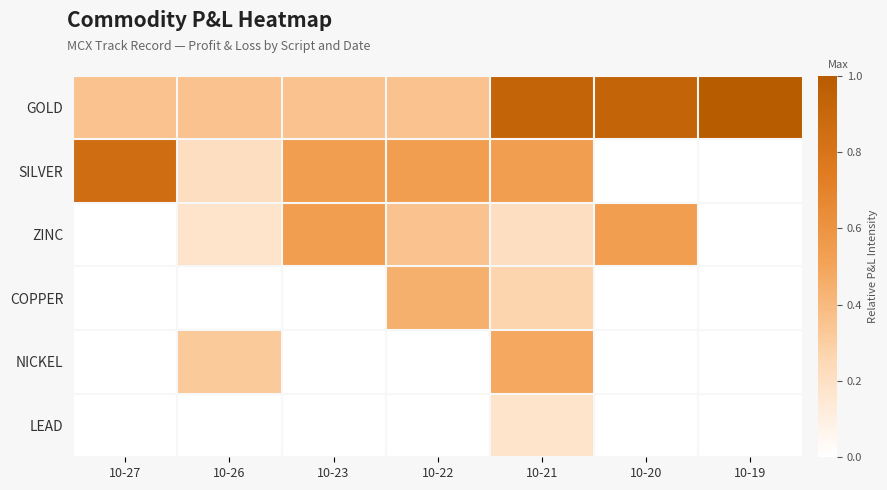

What is the difference between the highest and lowest values at 10-22?

0.5